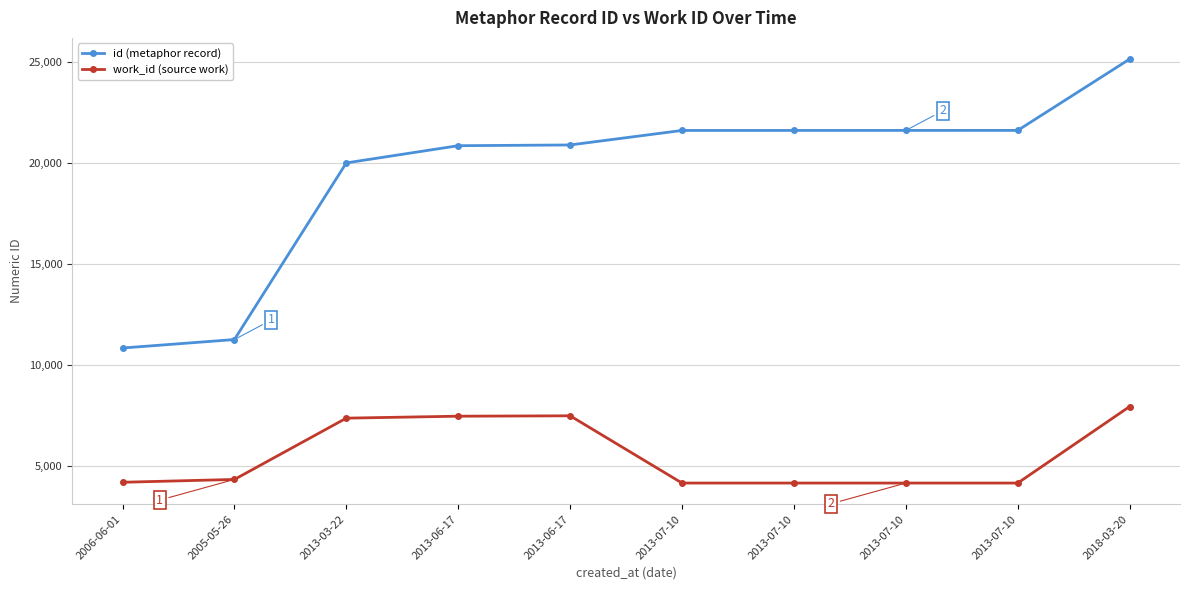

What is the label of the 6th point from the right?

2013-06-17